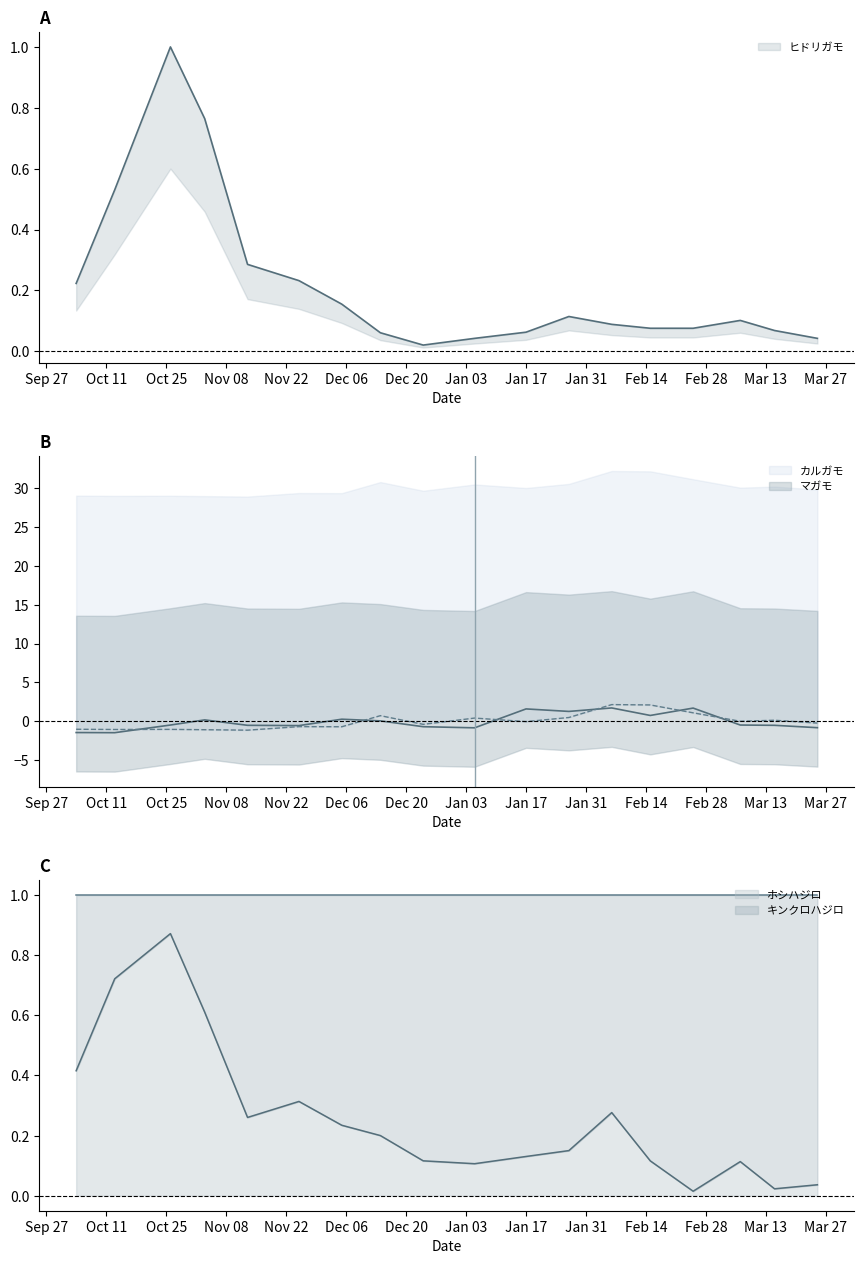

How many values in カルガモ are above zero?

8